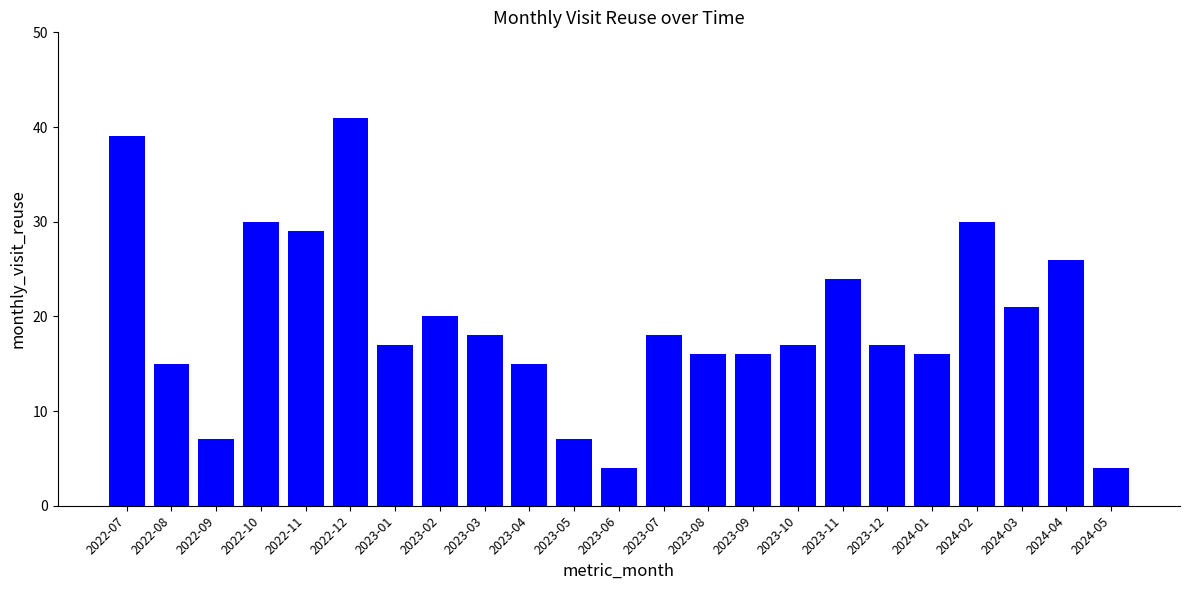

What is the change in value from 2022-07 to 2023-06?

-35